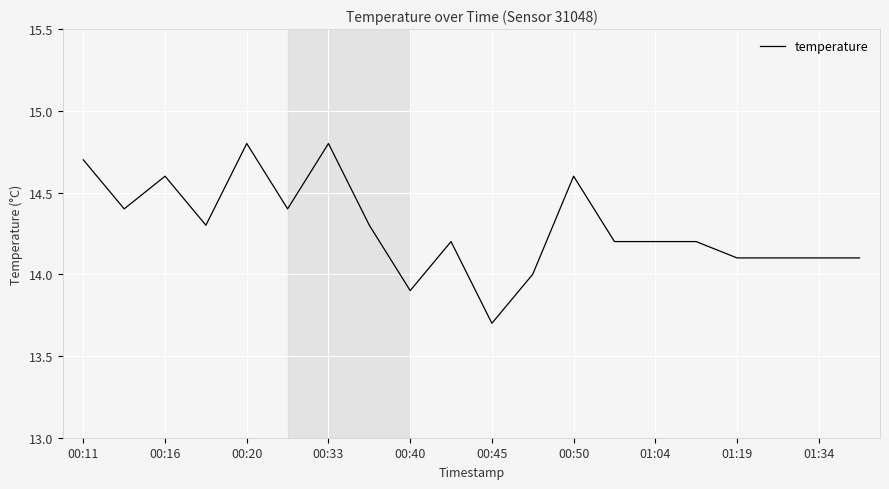

Does the chart display data point markers on the line(s)?

No